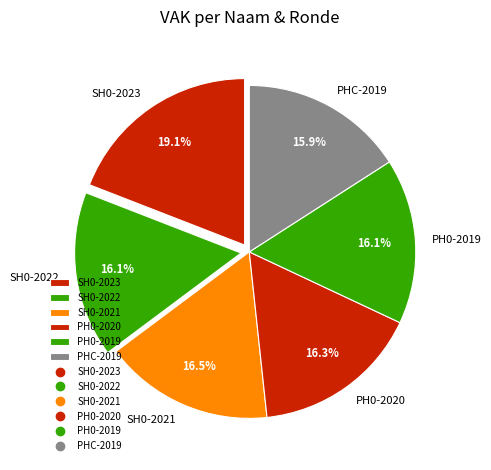

Combined, do PHC-2019 and PH0-2020 account for over 50%?

No